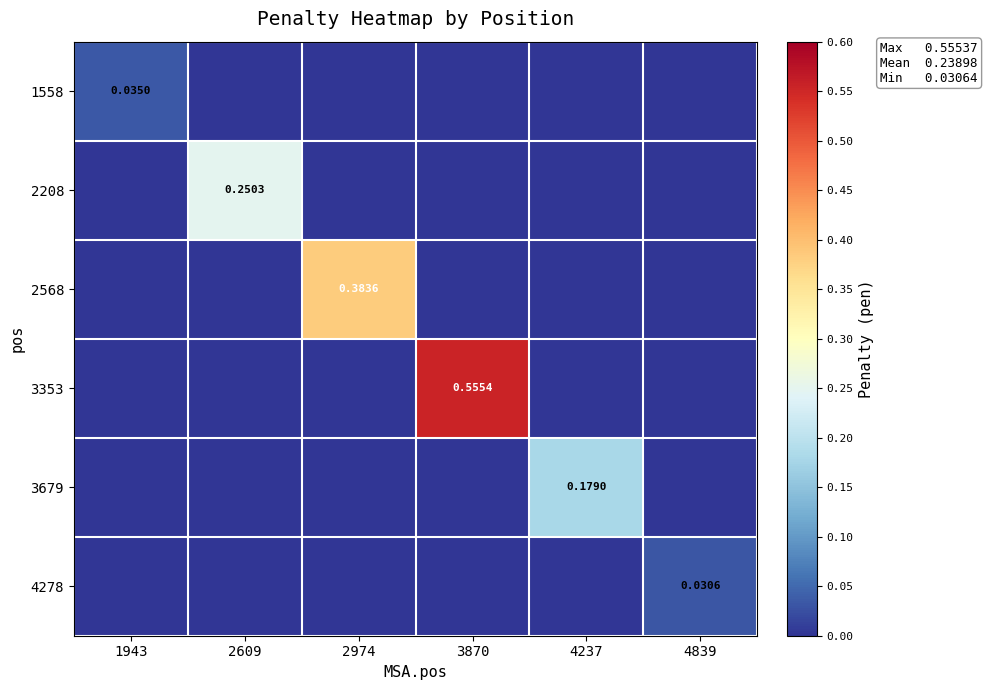

Rank the series at 3870 from highest to lowest value.

3353, 1558, 2208, 2568, 3679, 4278